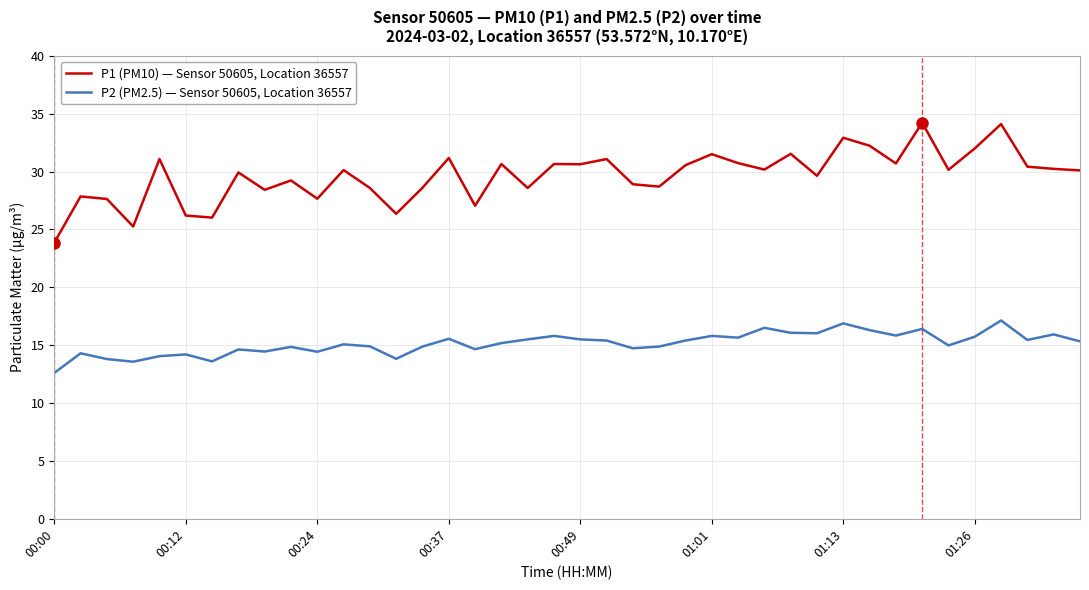

In P2 (PM2.5) — Sensor 50605, Location 36557, how many points are higher than both neighbors (excluding endpoints)?

13